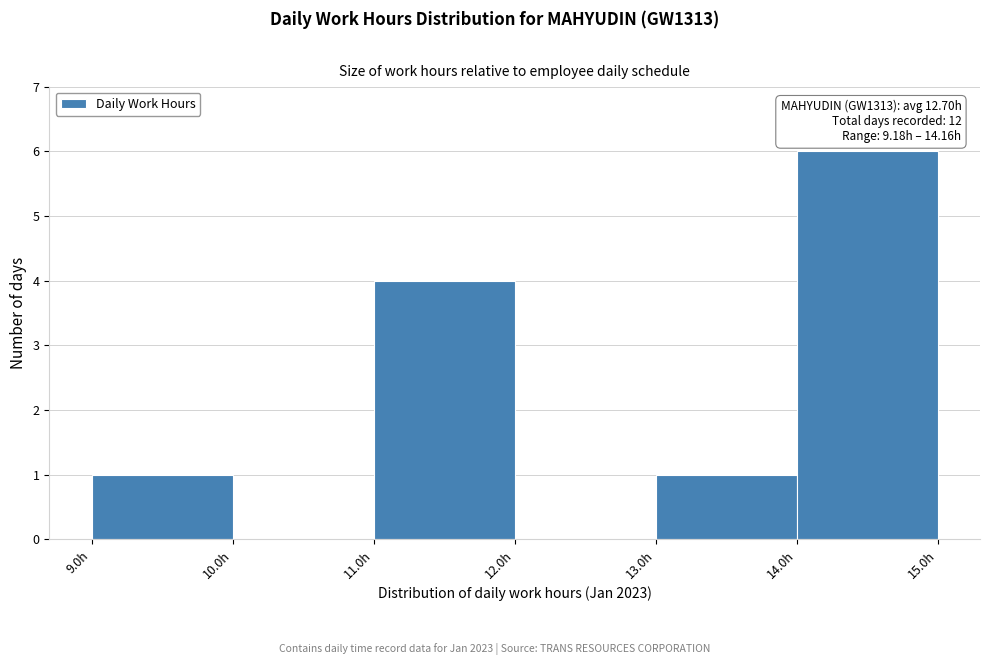

Over which range of the x-axis is the bar tallest?

14 to 15